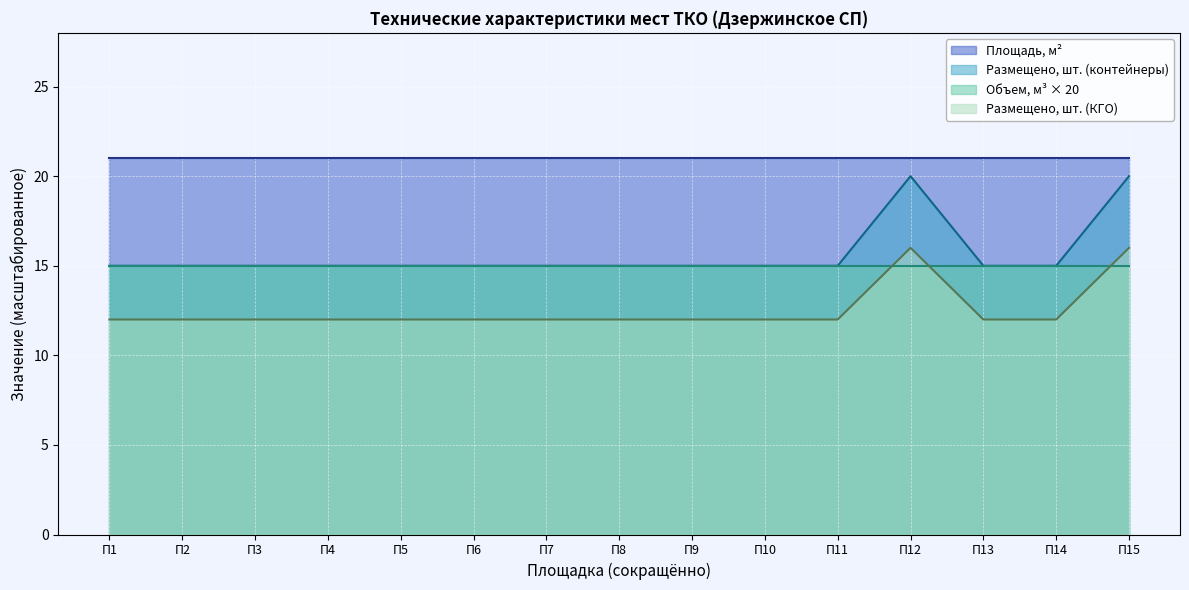

At П15, list the series in order from smallest to largest.

Объем, м³ × 20, Размещено, шт. (КГО), Размещено, шт. (контейнеры), Площадь, м²